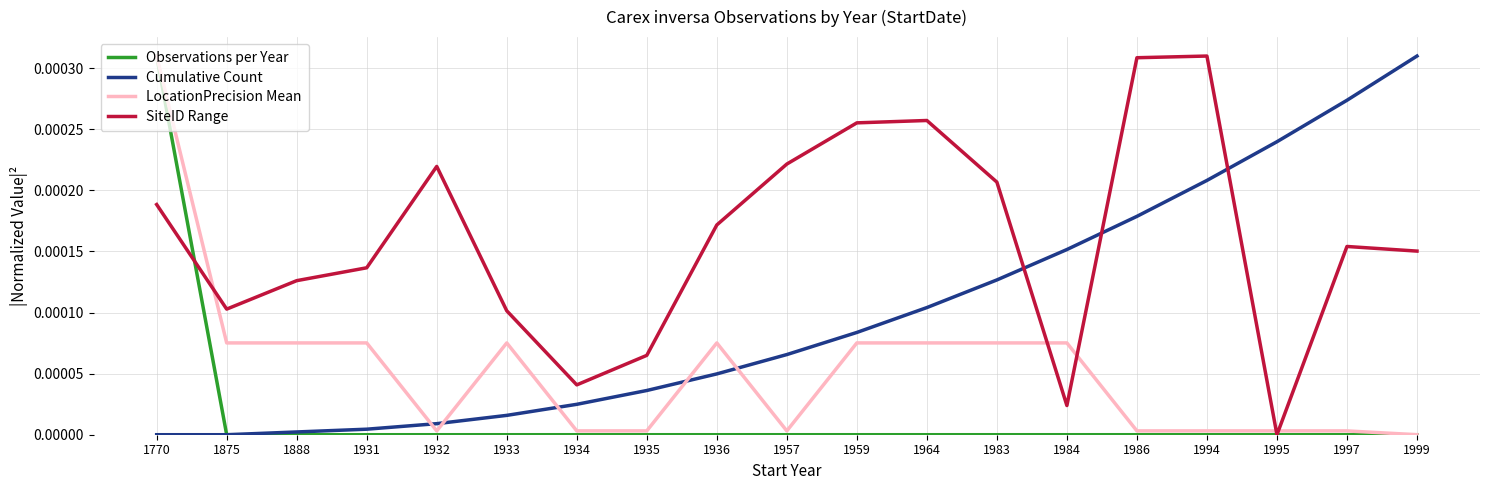

At which label does LocationPrecision Mean reach its peak?

1770